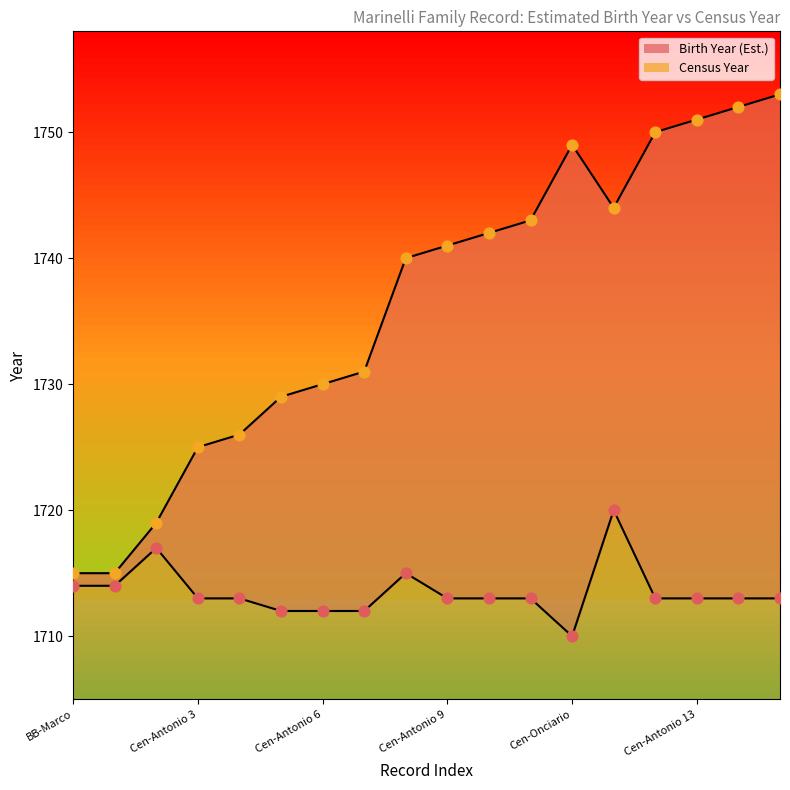

Which series contains the highest Y value?

Census Year